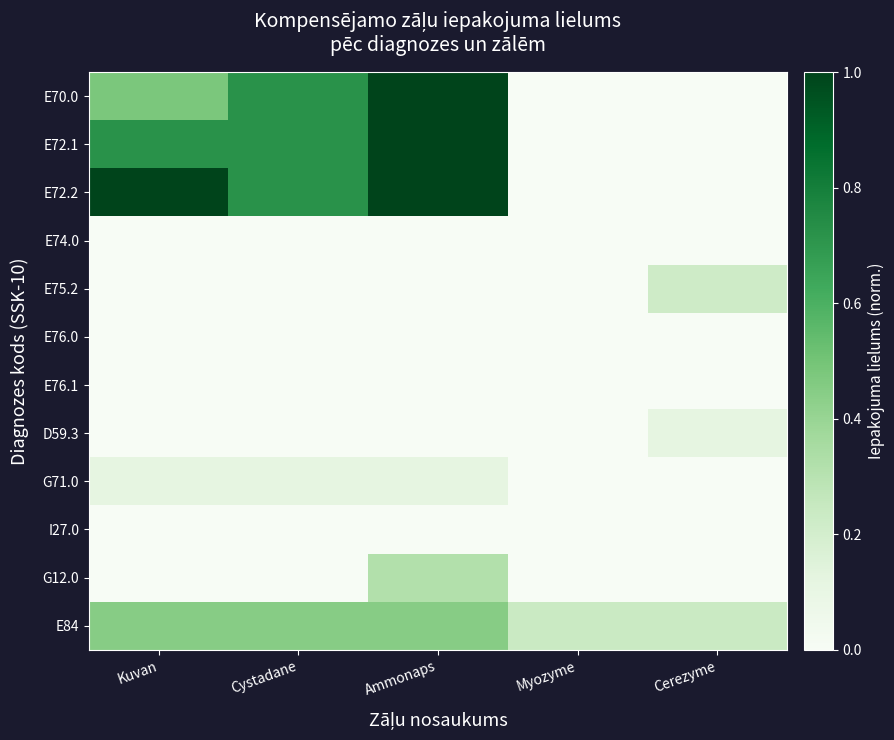

Reading right to left, transcribe all the data shown in this chart.

E70.0: Cerezyme=0.0	Myozyme=0.0	Ammonaps=1.0	Cystadane=0.7	Kuvan=0.5
E72.1: Cerezyme=0.0	Myozyme=0.0	Ammonaps=1.0	Cystadane=0.7	Kuvan=0.7
E72.2: Cerezyme=0.0	Myozyme=0.0	Ammonaps=1.0	Cystadane=0.7	Kuvan=1.0
E74.0: Cerezyme=0.0	Myozyme=0.0	Ammonaps=0.0	Cystadane=0.0	Kuvan=0.0
E75.2: Cerezyme=0.2	Myozyme=0.0	Ammonaps=0.0	Cystadane=0.0	Kuvan=0.0
E76.0: Cerezyme=0.0	Myozyme=0.0	Ammonaps=0.0	Cystadane=0.0	Kuvan=0.0
E76.1: Cerezyme=0.0	Myozyme=0.0	Ammonaps=0.0	Cystadane=0.0	Kuvan=0.0
D59.3: Cerezyme=0.1	Myozyme=0.0	Ammonaps=0.0	Cystadane=0.0	Kuvan=0.0
G71.0: Cerezyme=0.0	Myozyme=0.0	Ammonaps=0.1	Cystadane=0.1	Kuvan=0.1
I27.0: Cerezyme=0.0	Myozyme=0.0	Ammonaps=0.0	Cystadane=0.0	Kuvan=0.0
G12.0: Cerezyme=0.0	Myozyme=0.0	Ammonaps=0.3	Cystadane=0.0	Kuvan=0.0
E84: Cerezyme=0.2	Myozyme=0.2	Ammonaps=0.4	Cystadane=0.4	Kuvan=0.4